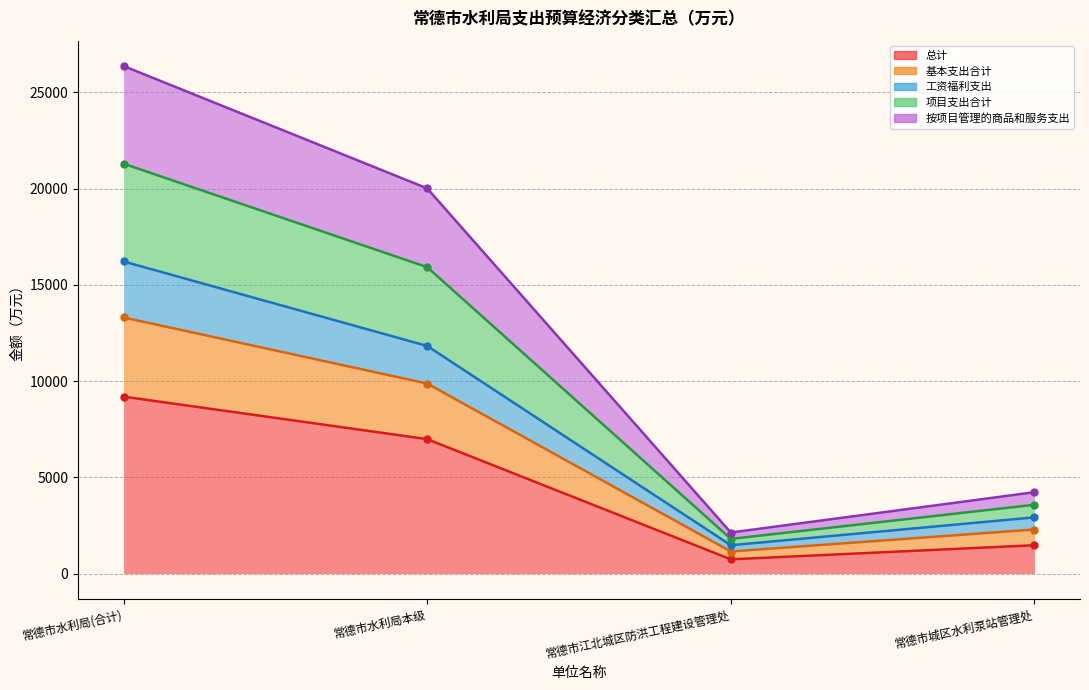

Is the value of 基本支出合计 at 常德市水利局(合计) greater than the value of 按项目管理的商品和服务支出 at 常德市水利局本级?

Yes